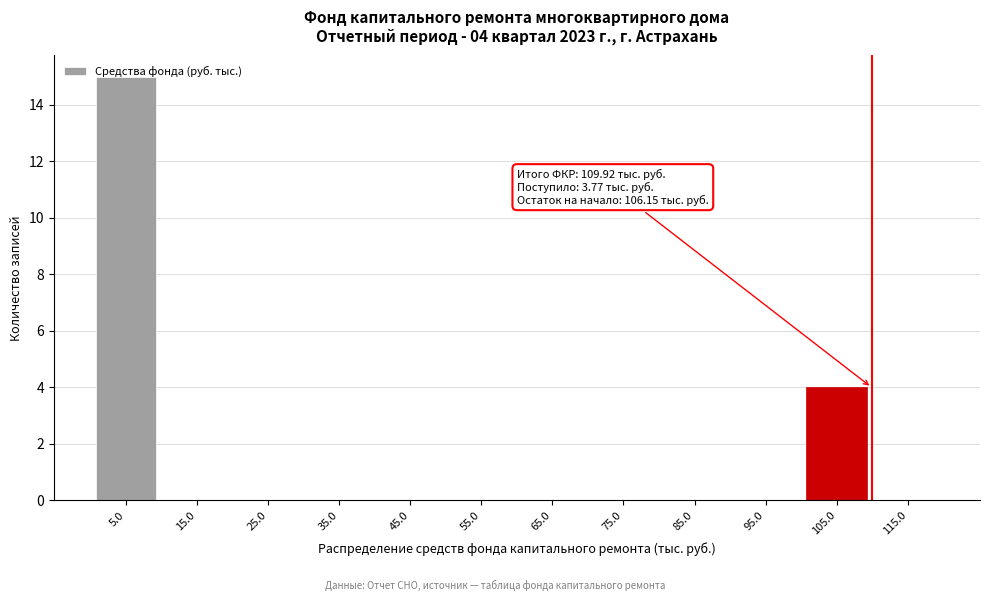

Over which range of the x-axis is the bar tallest?

0 to 10